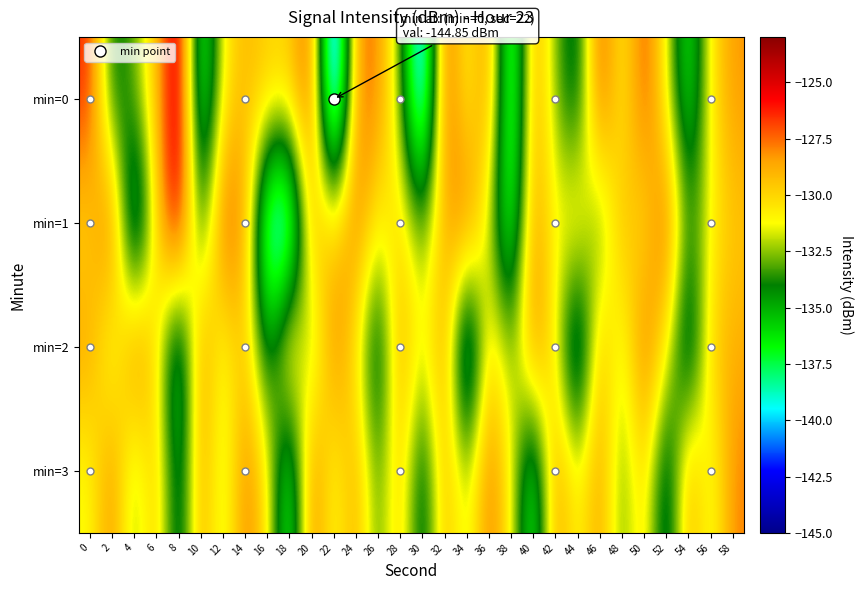

At which category is the sum across all series the highest?

32